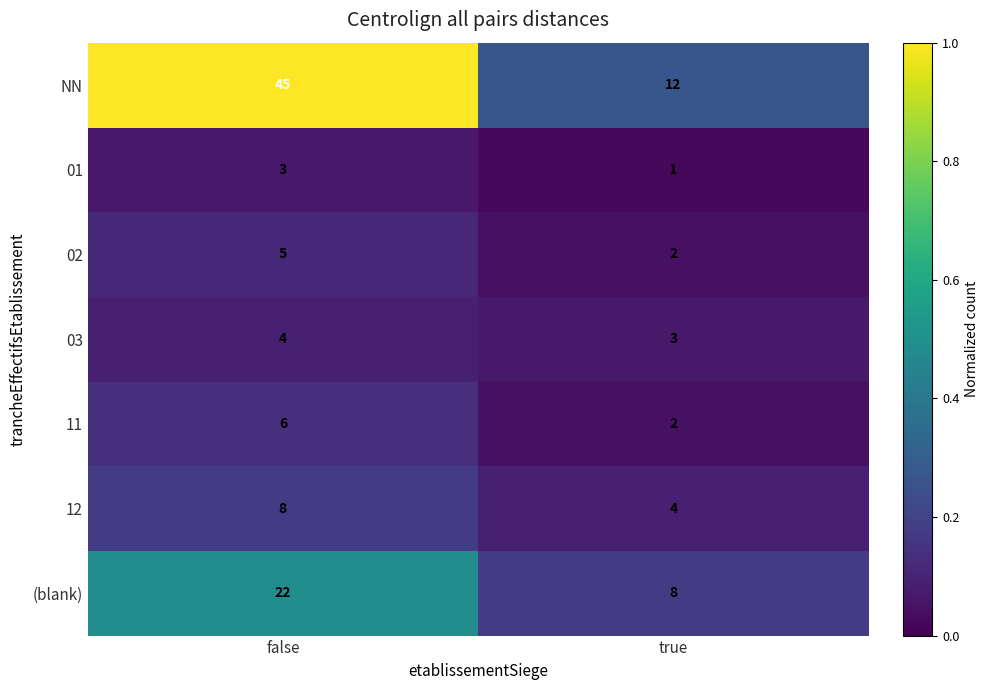

What is the total value across all series at true?

32